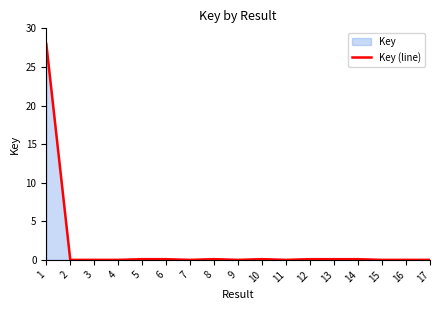

Where is the first local maximum?

5